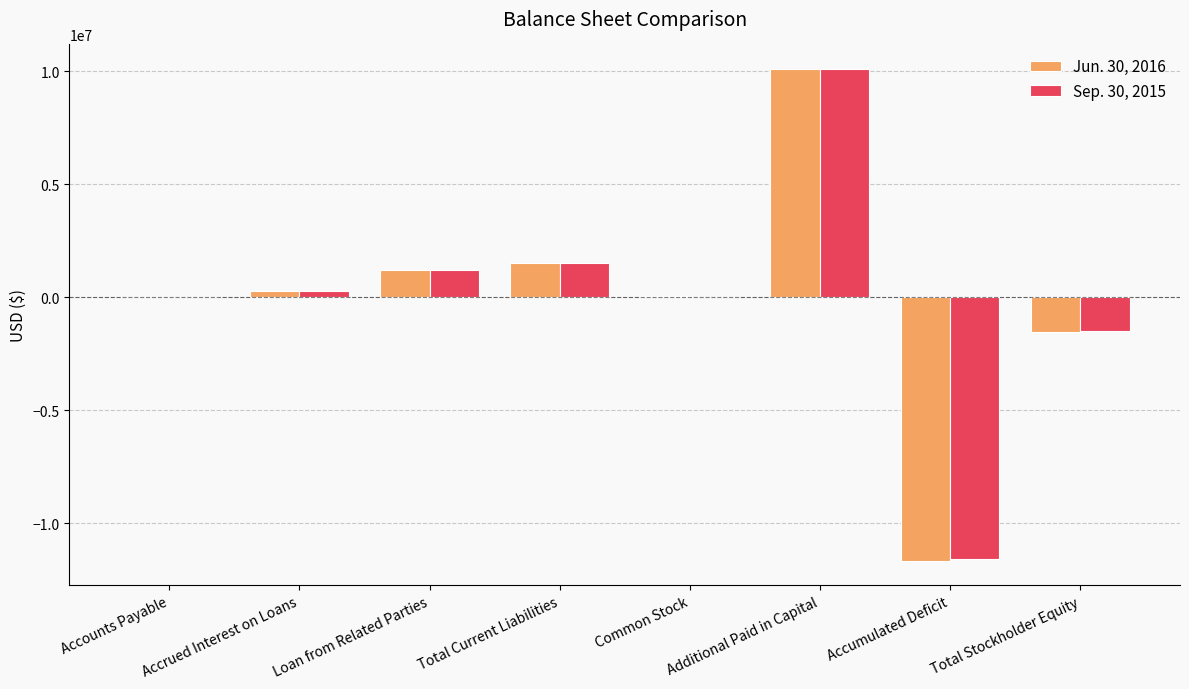

Which label corresponds to the largest value in the chart?

Additional Paid in Capital